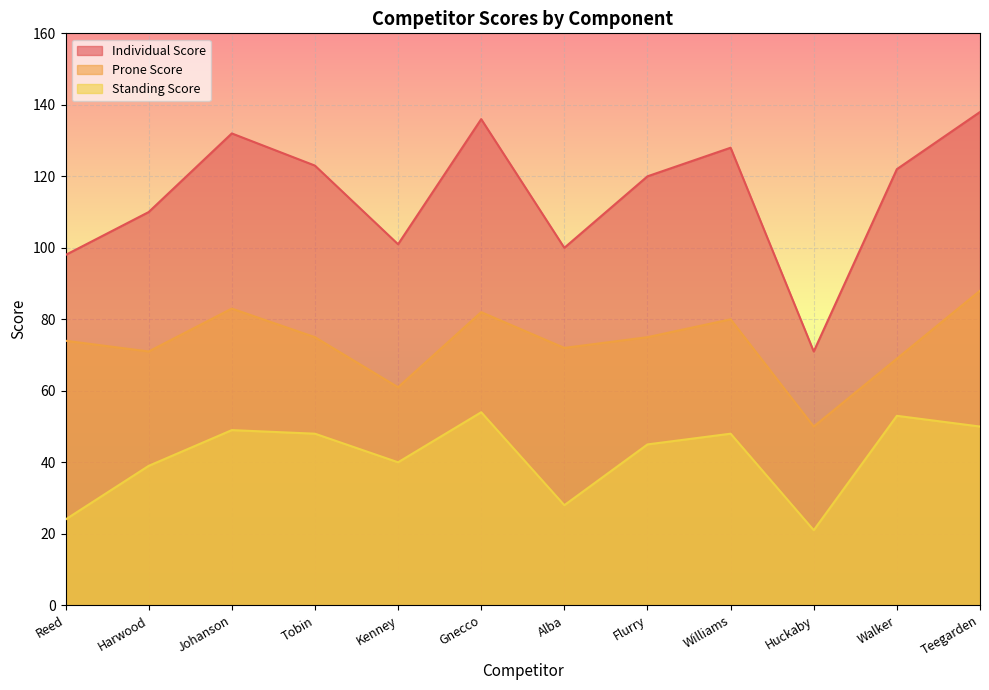

What is the highest value of the Individual Score series?

138